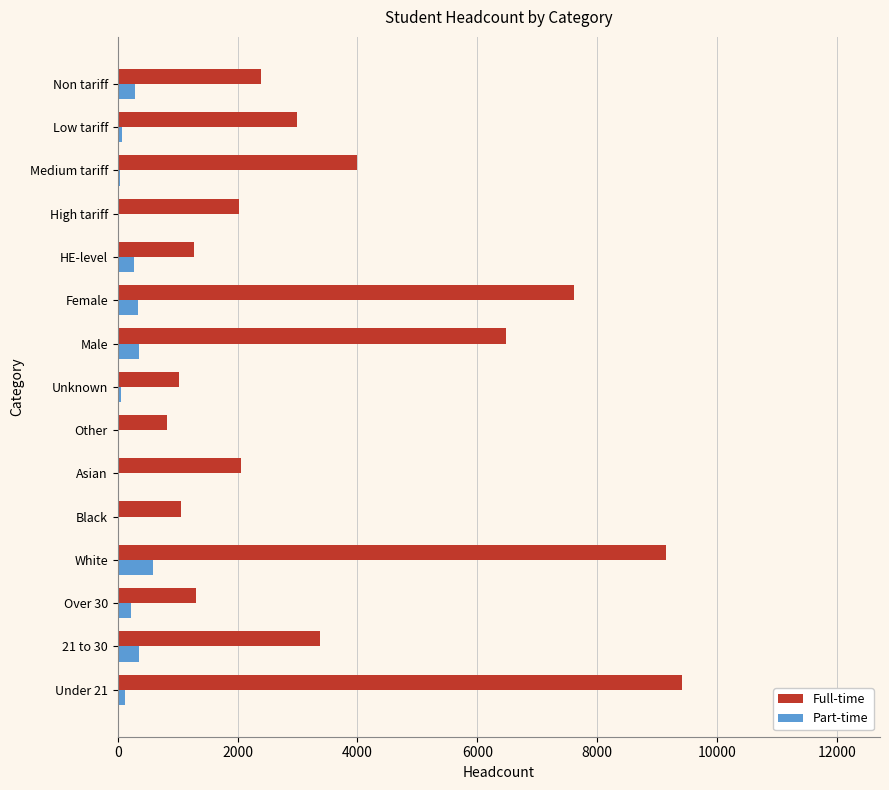

True or false: Part-time has a value of 590 at White.

True